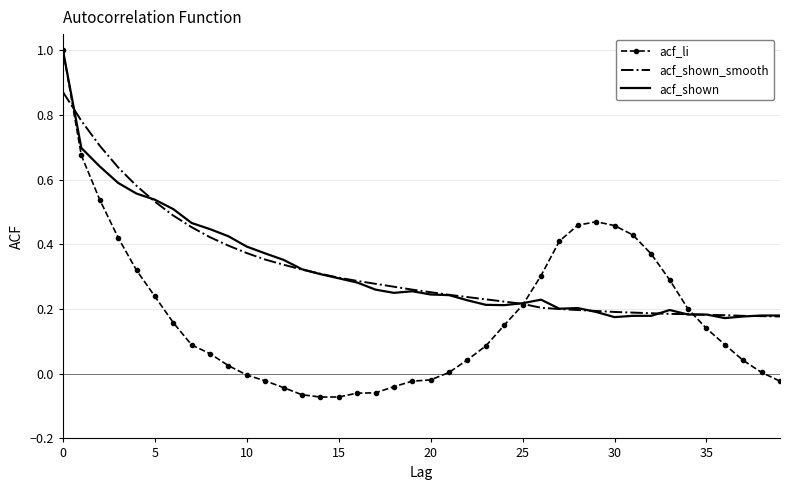

What is the maximum value for acf_li?

1.0